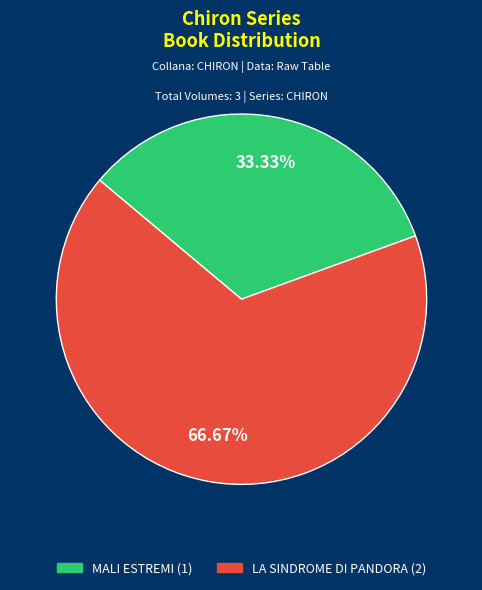

True or false: LA SINDROME DI PANDORA accounts for 79% of the total.

False